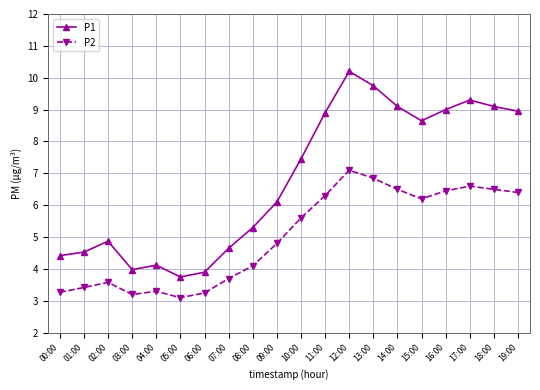

At which category is the sum across all series the highest?

12:00